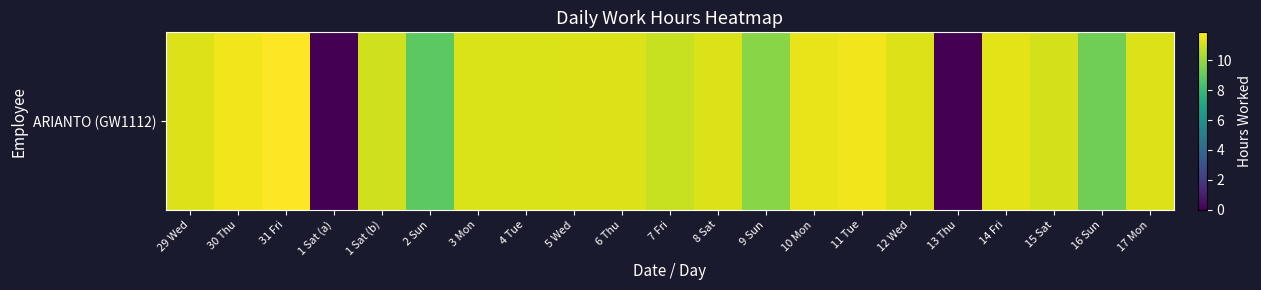

How many data points are above 11?

14